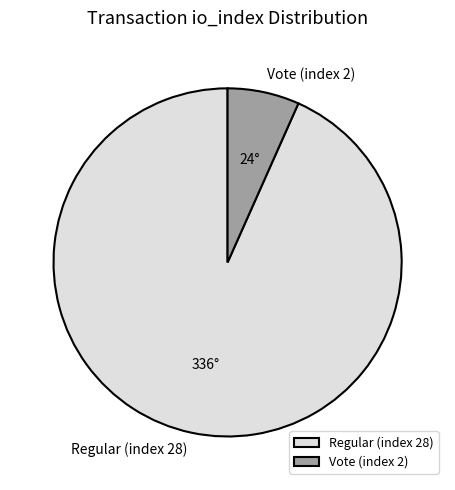

Between Vote (index 2) and Regular (index 28), which is larger?

Regular (index 28)